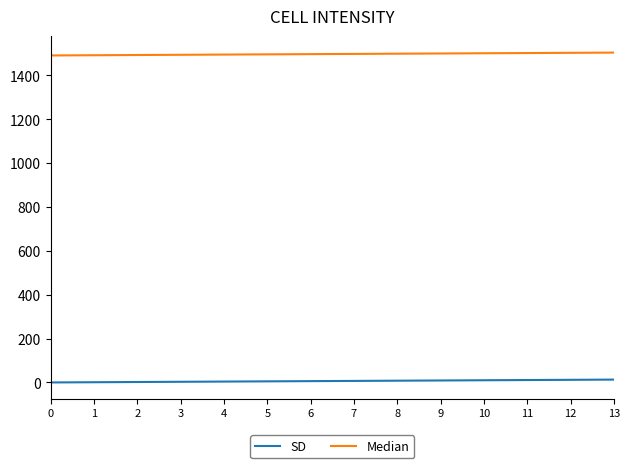

What is the maximum value shown in the chart?

1504